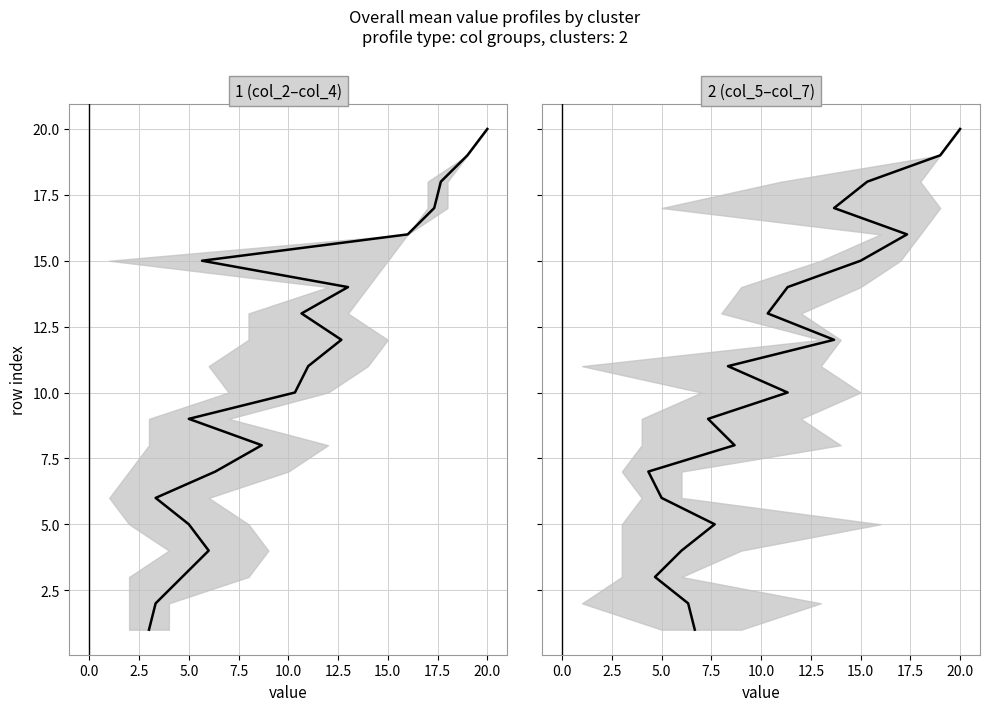

What is the maximum value shown in the chart?

20